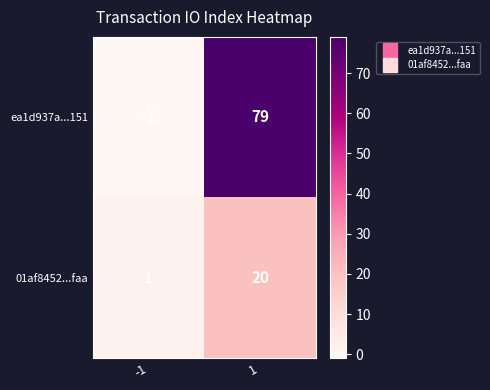

Which series changed the most between -1 and 1?

ea1d937a...151